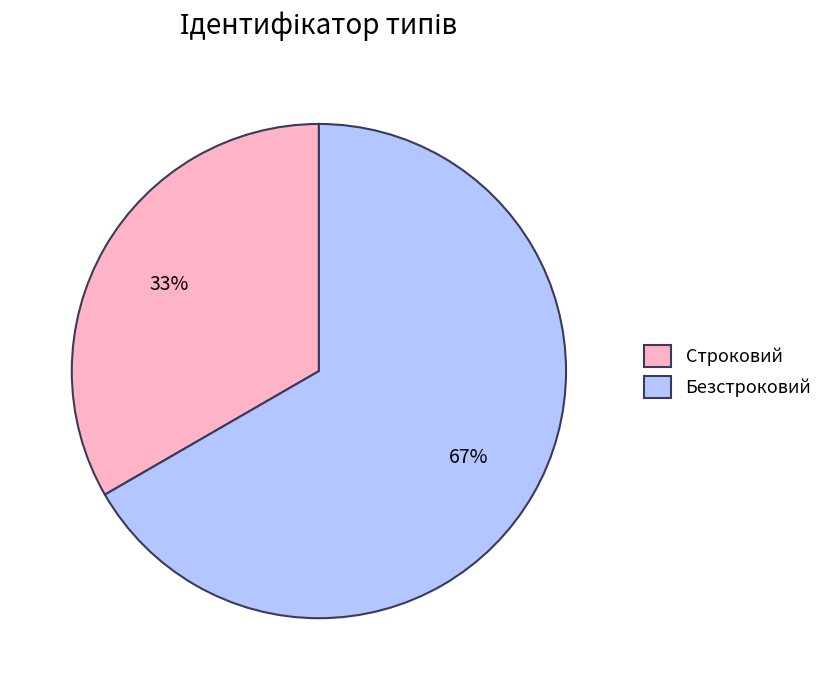

Which has a higher value, Безстроковий or Строковий?

Безстроковий